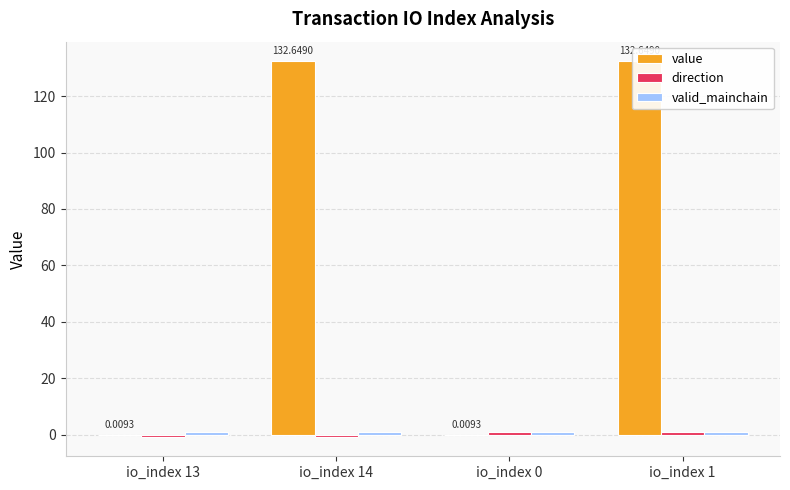

Between io_index 14 and io_index 1, which is larger?

io_index 14